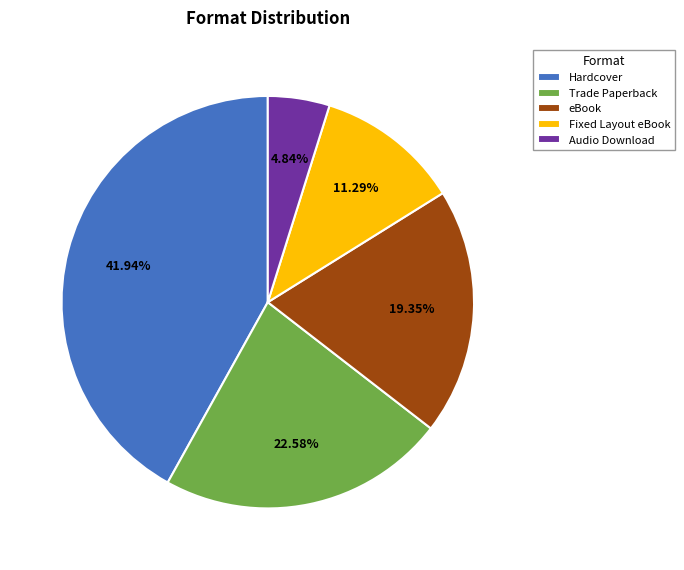

The Hardcover slice represents 49% of the pie. True or false?

False